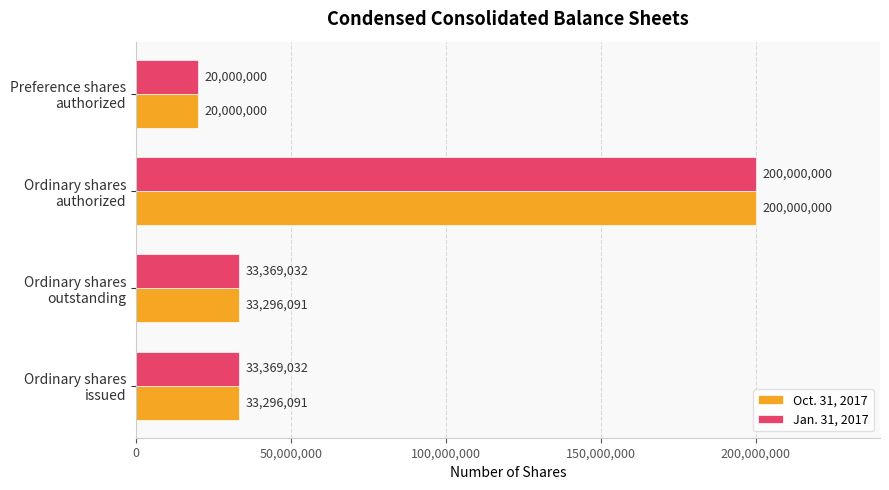

What is the difference between the maximum and second lowest values in the Oct. 31, 2017 series?

166703909